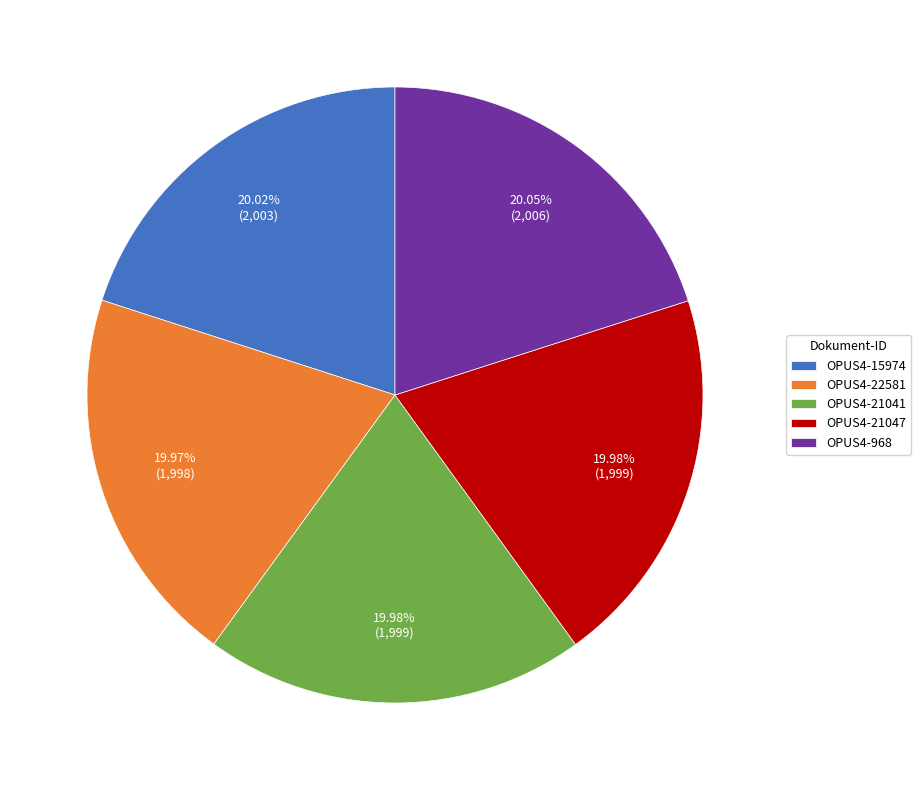

True or false: OPUS4-22581 accounts for 20% of the total.

True